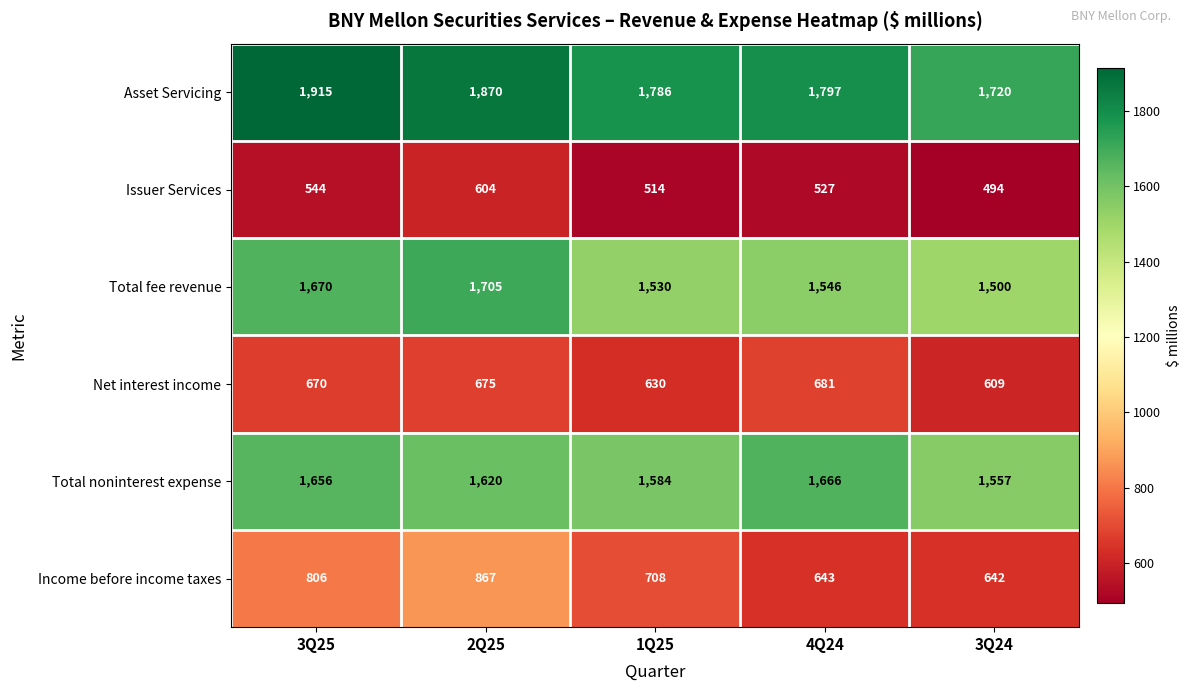

What is the spread (max minus min) of values at 1Q25?

1272